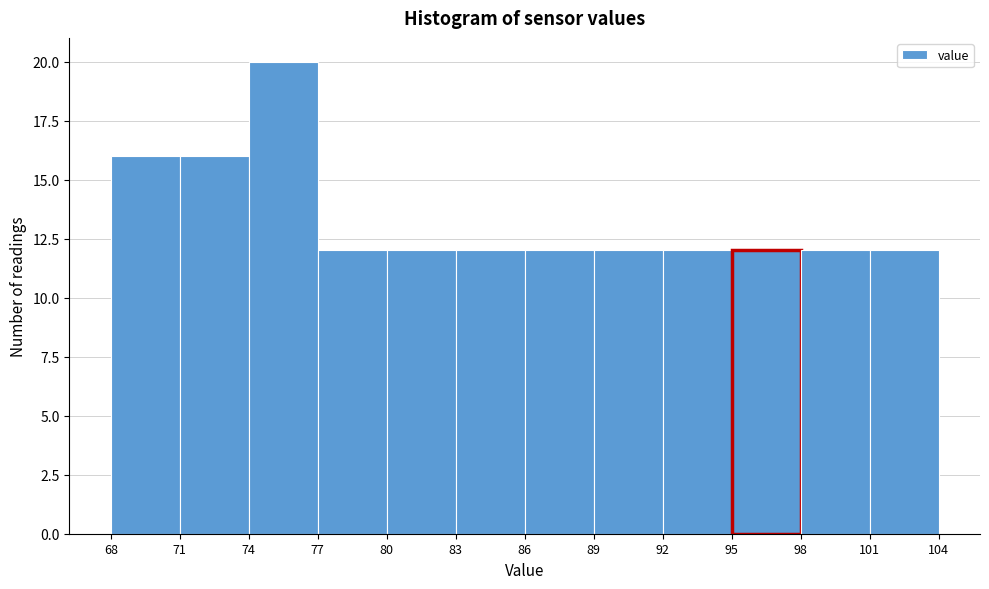

Reading left to right, list every bar in this chart as the range it spans on the x-axis followed by its height. The values are not printed on the chart, so give them approximately, as read against the axis.

68 to 71: 16
71 to 74: 16
74 to 77: 20
77 to 80: 12
80 to 83: 12
83 to 86: 12
86 to 89: 12
89 to 92: 12
92 to 95: 12
95 to 98: 12
98 to 101: 12
101 to 104: 12